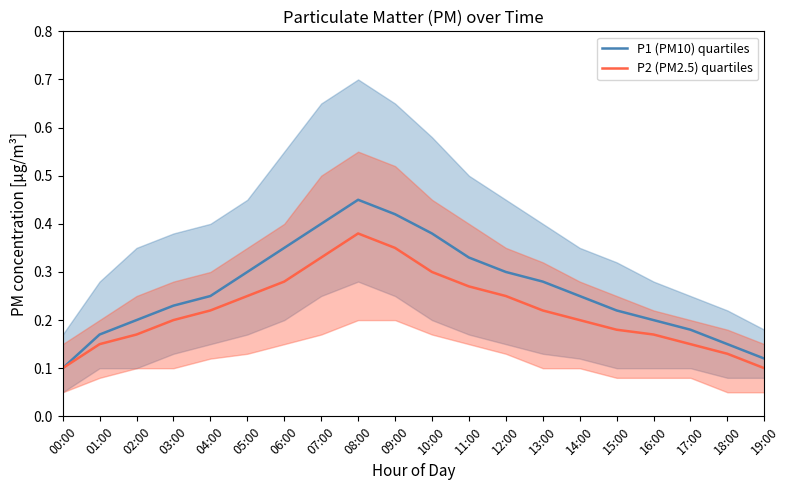

True or false: P2 (PM2.5) quartiles has a value of 0.3 at 14:00.

False